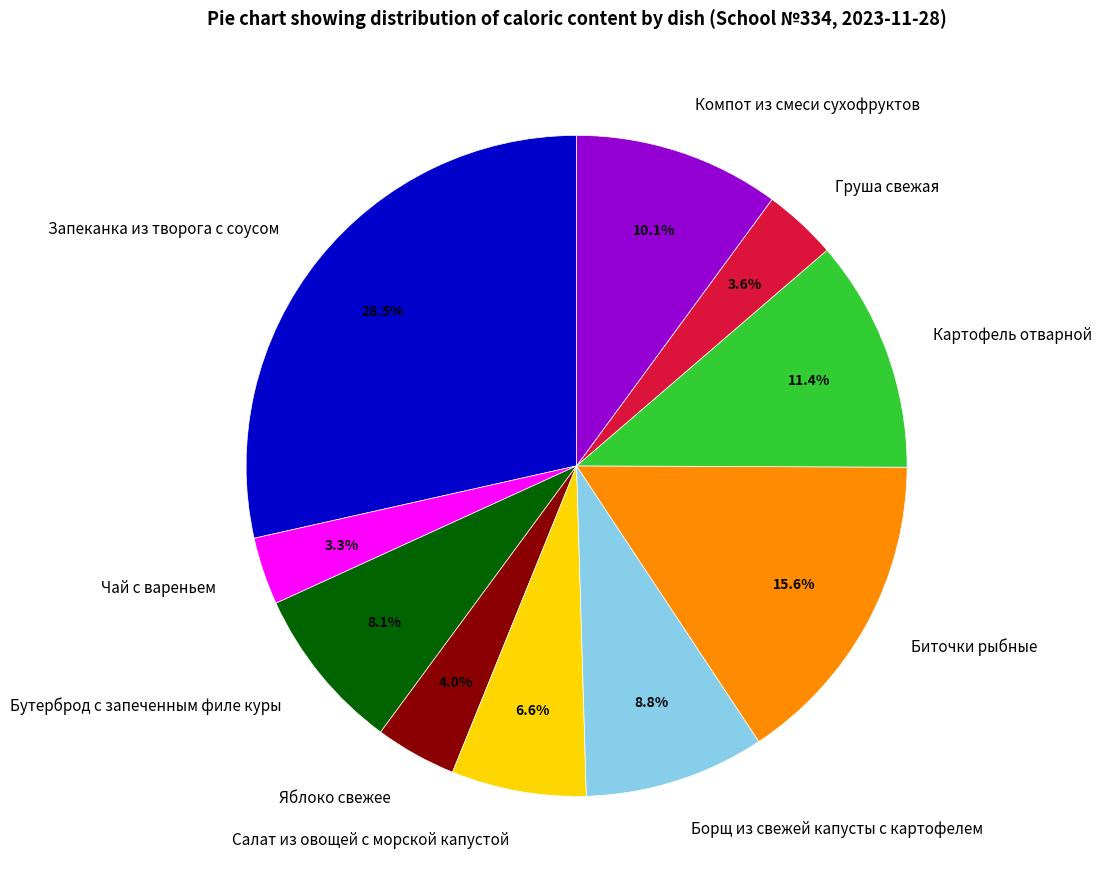

To the nearest percent, what is the difference between the Салат из овощей с морской капустой and Запеканка из творога с соусом slice percentages?

22%